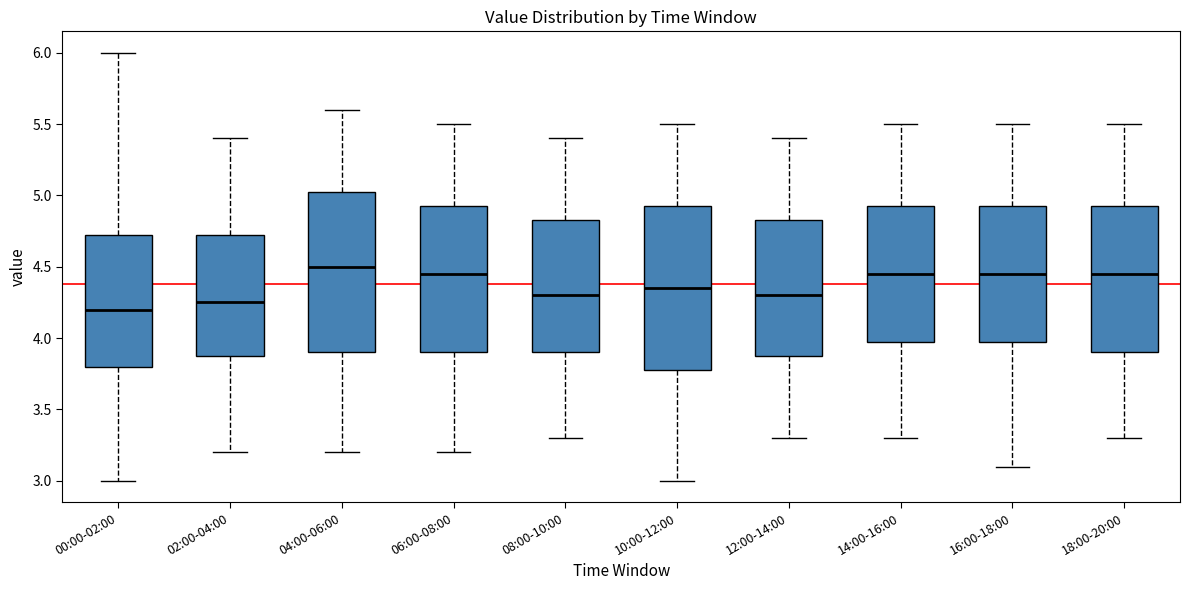

Reading left to right, transcribe this box plot: for each box, give where its median line is, the range the box spans, and where its two whiskers end, as read against the y-axis. The values are not printed on the chart, so give them approximately, as read against the axis.

00:00-02:00: median 4.20, box 3.80 to 4.75, whiskers 3.00 to 6.00
02:00-04:00: median 4.25, box 3.90 to 4.75, whiskers 3.20 to 5.40
04:00-06:00: median 4.50, box 3.90 to 5.05, whiskers 3.20 to 5.60
06:00-08:00: median 4.45, box 3.90 to 4.95, whiskers 3.20 to 5.50
08:00-10:00: median 4.30, box 3.90 to 4.85, whiskers 3.30 to 5.40
10:00-12:00: median 4.35, box 3.80 to 4.95, whiskers 3.00 to 5.50
12:00-14:00: median 4.30, box 3.90 to 4.85, whiskers 3.30 to 5.40
14:00-16:00: median 4.45, box 4.00 to 4.95, whiskers 3.30 to 5.50
16:00-18:00: median 4.45, box 4.00 to 4.95, whiskers 3.10 to 5.50
18:00-20:00: median 4.45, box 3.90 to 4.95, whiskers 3.30 to 5.50